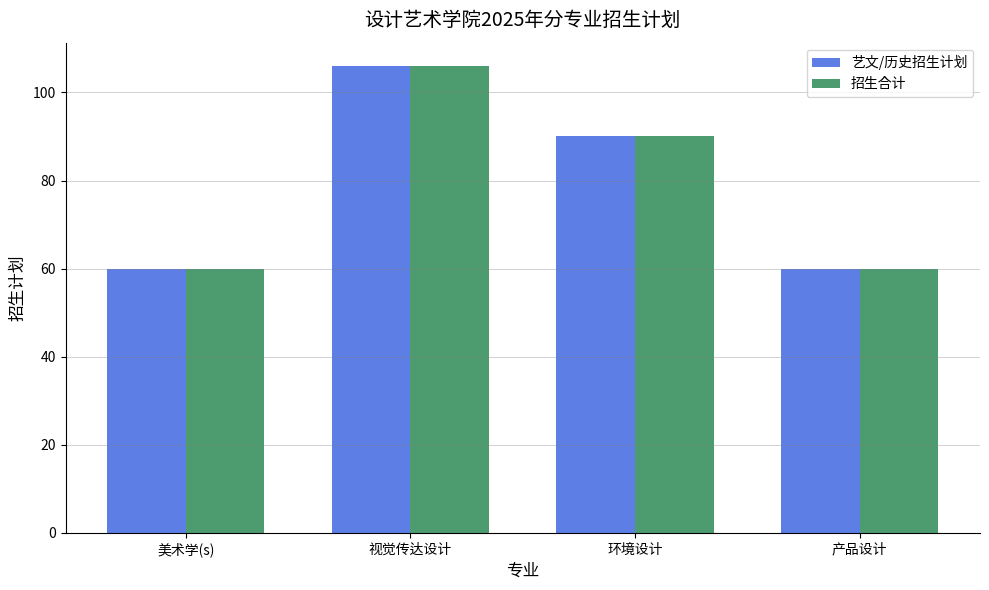

Are the bars horizontal?

No